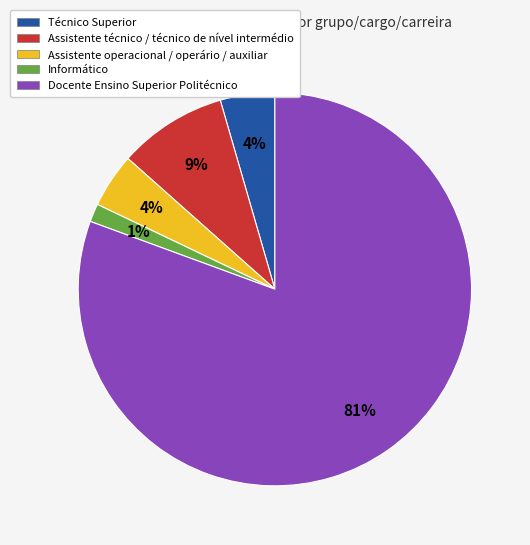

What percentage is the Informático slice, to the nearest percent?

1%